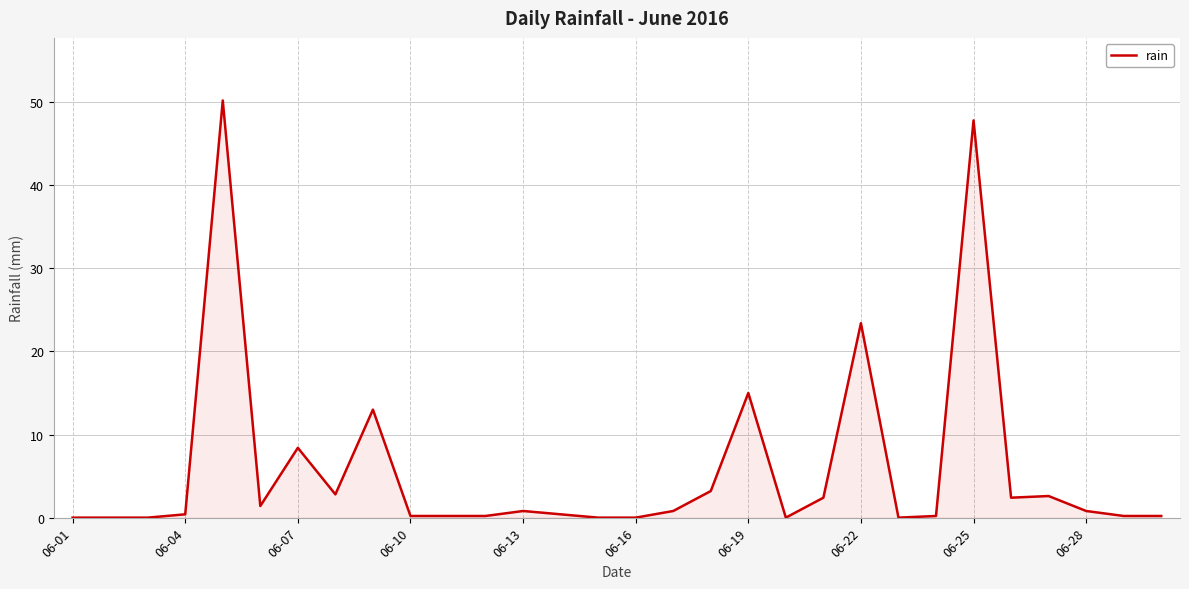

What is the difference between the maximum and minimum values?

50.2